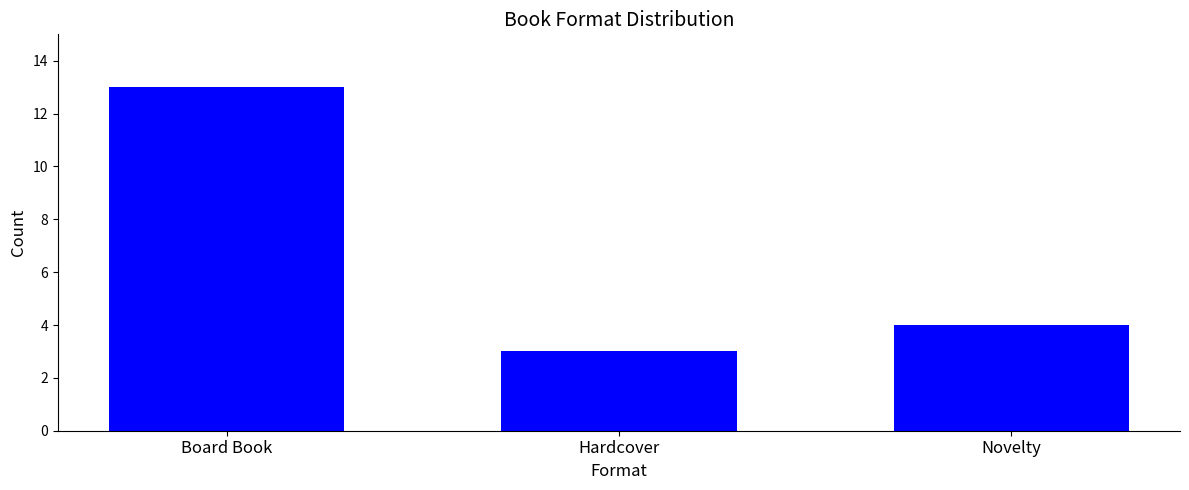

What is the value of the 3rd bar from the left?

4